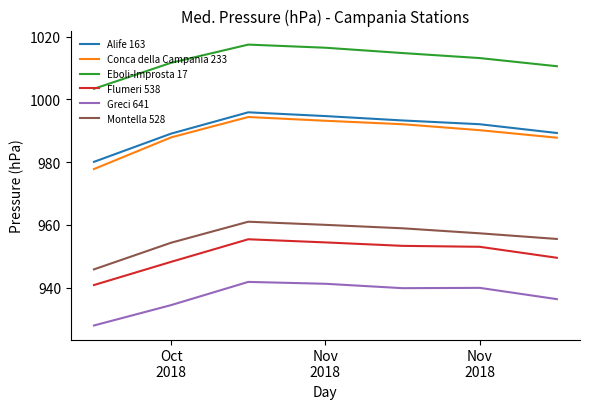

What is the minimum value for Conca della Campania 233?

977.8